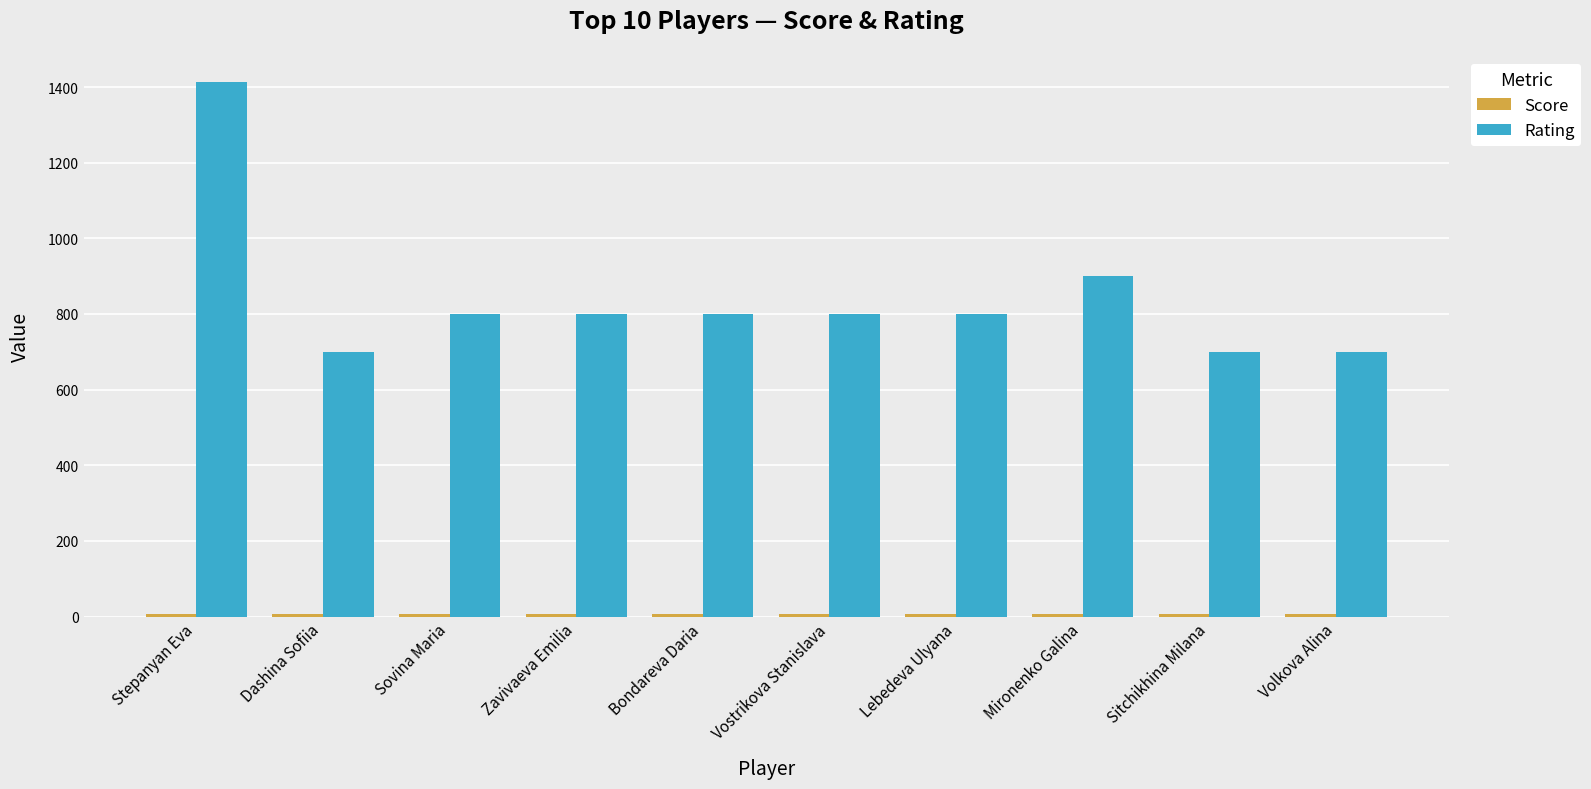

At how many categories does at least one series exceed 113?

10